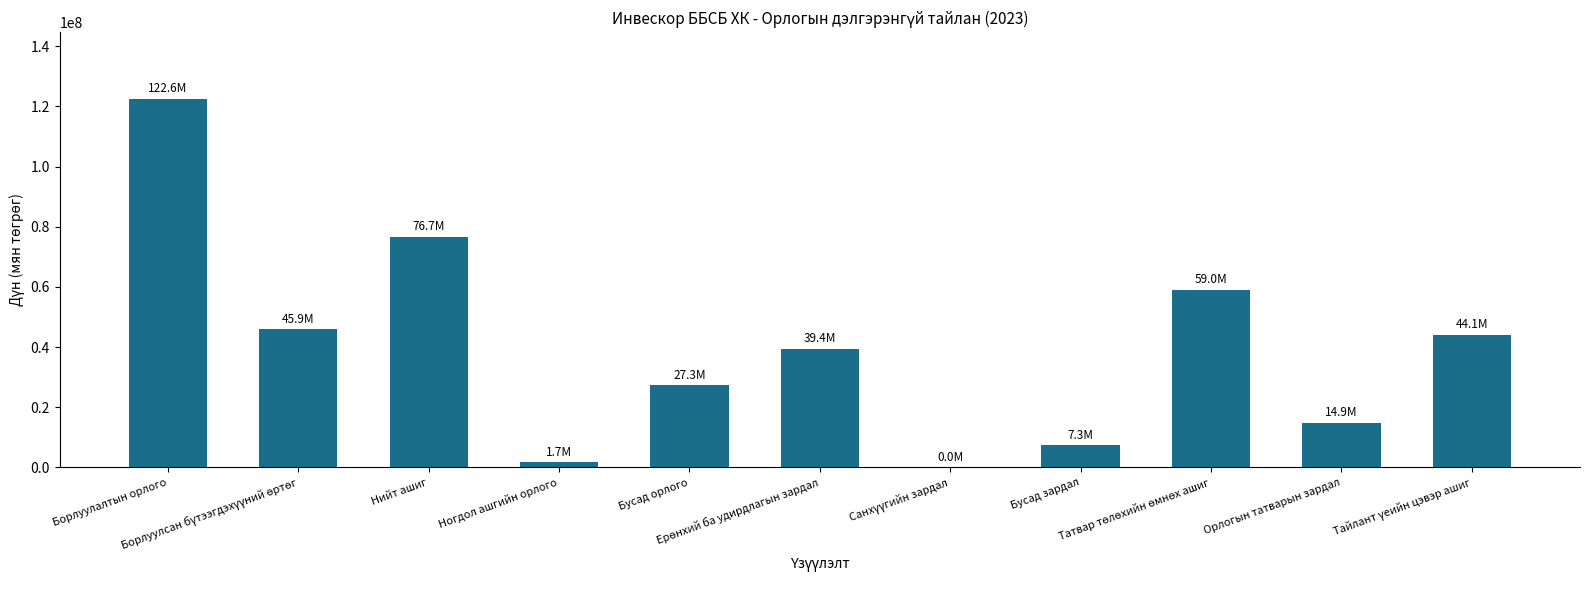

What is the sum of all values?

438829318.0